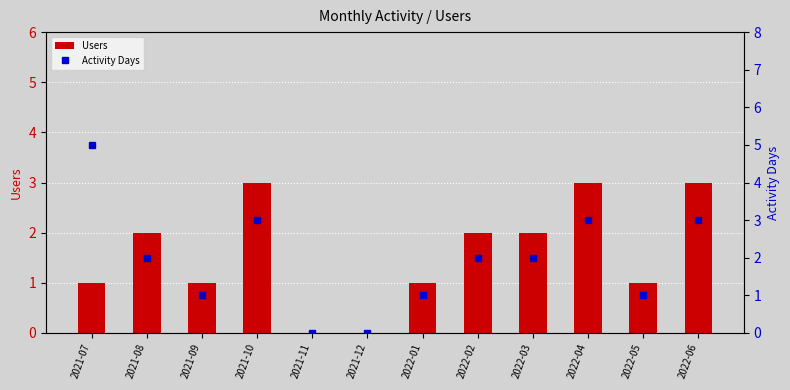

Where does the Activity Days series first go above 2?

2021-07